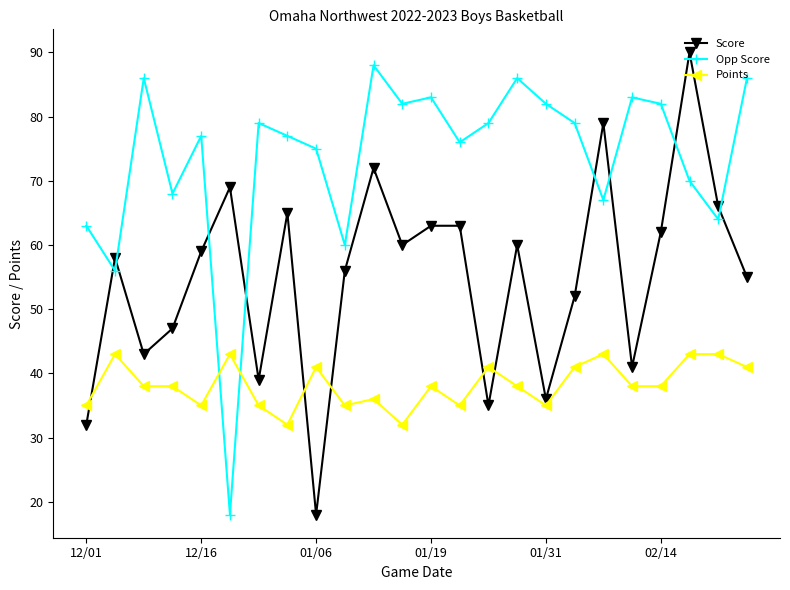

Which series has the largest total across all categories?

Opp Score